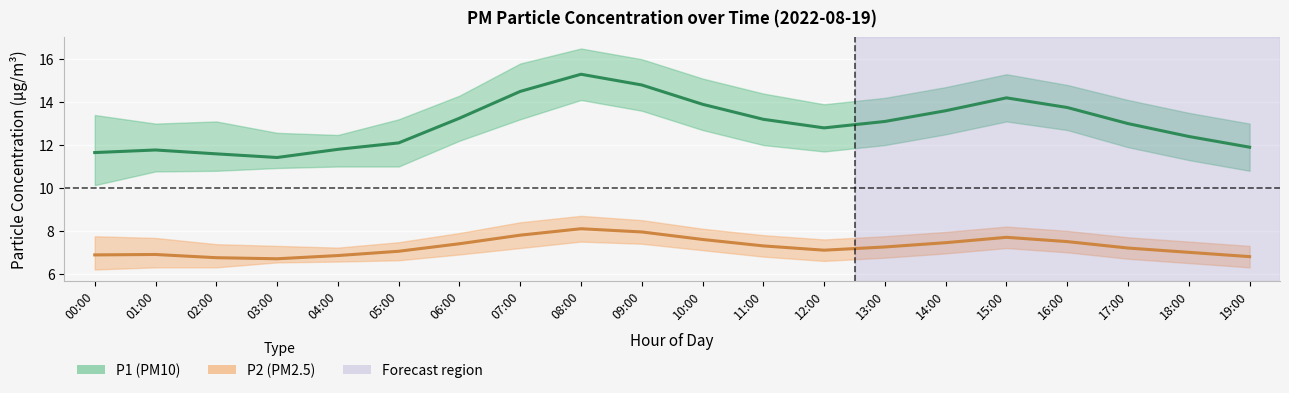

What is the label of the 10th point from the left?

09:00